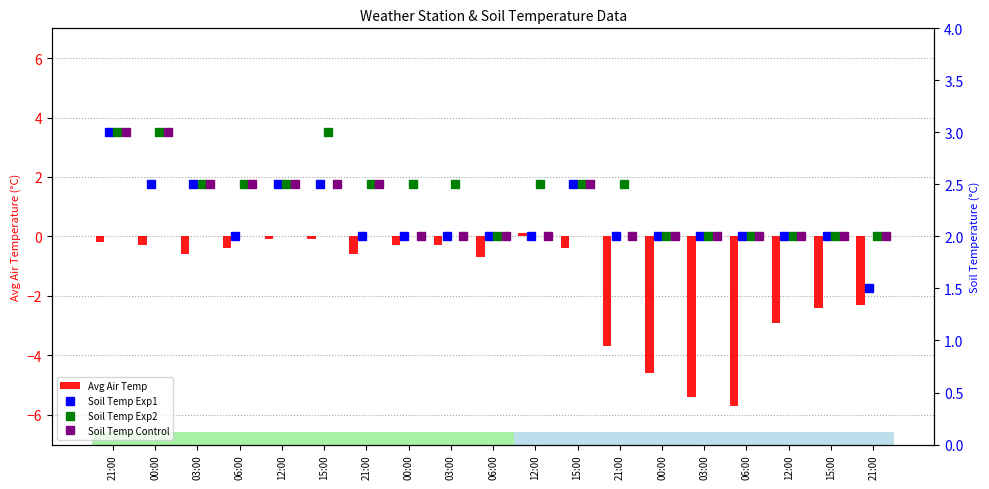

What is the difference between the maximum and minimum values in the Soil Temp Control series?

1.0